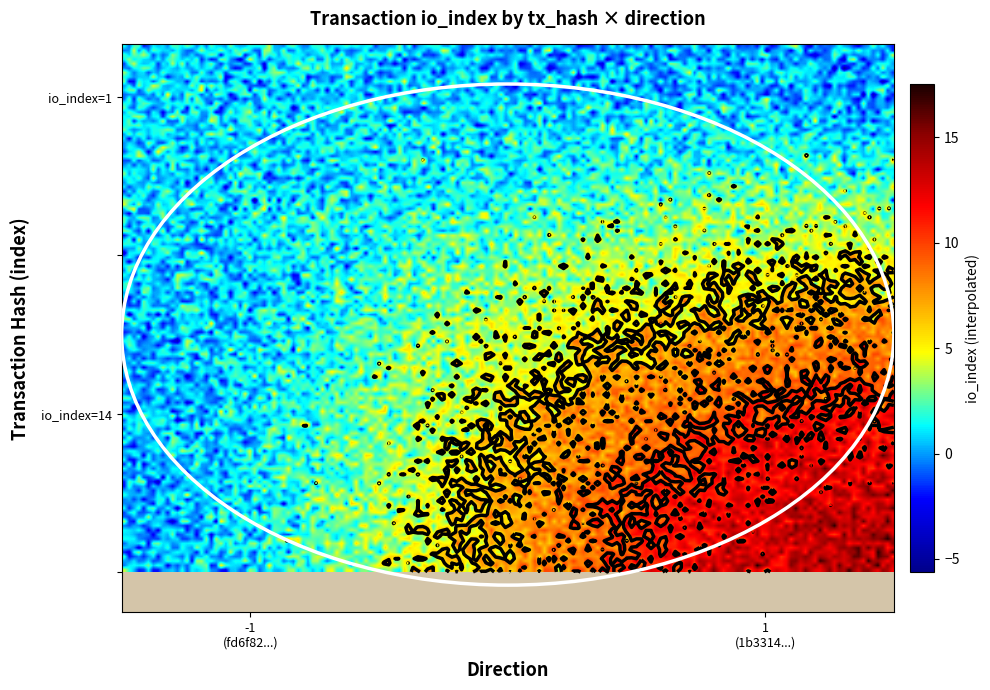

Reading left to right, extract all data points from this chart.

fd6f82886998c8bfecd8fe2a242639f36ef6a84: -1	1
1b3314def81bd7f8f9d2fc1ba42e4a6da2ddca7: 1	14